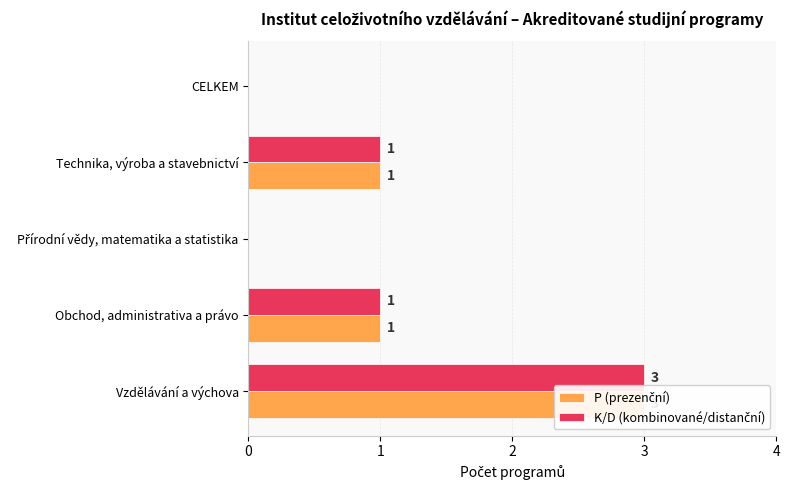

How many data points in P (prezenční) are above 1?

1